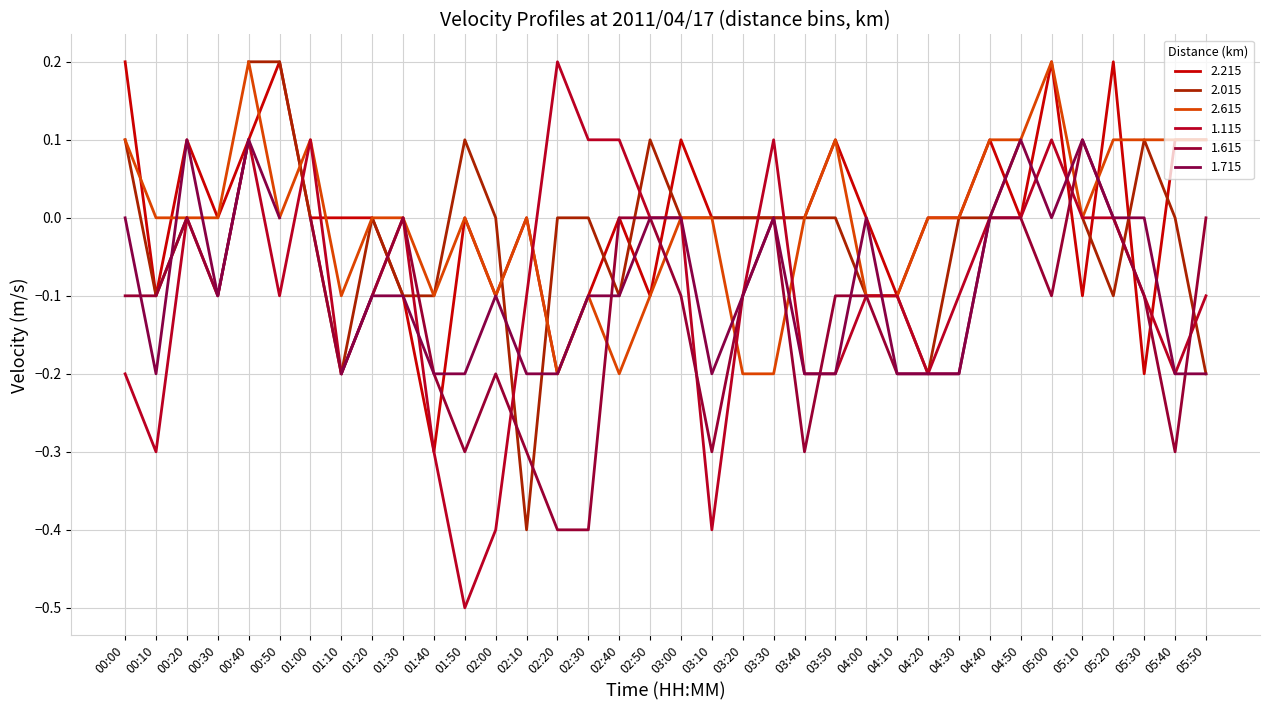

Which has a higher value, 01:10 or 00:00?

00:00